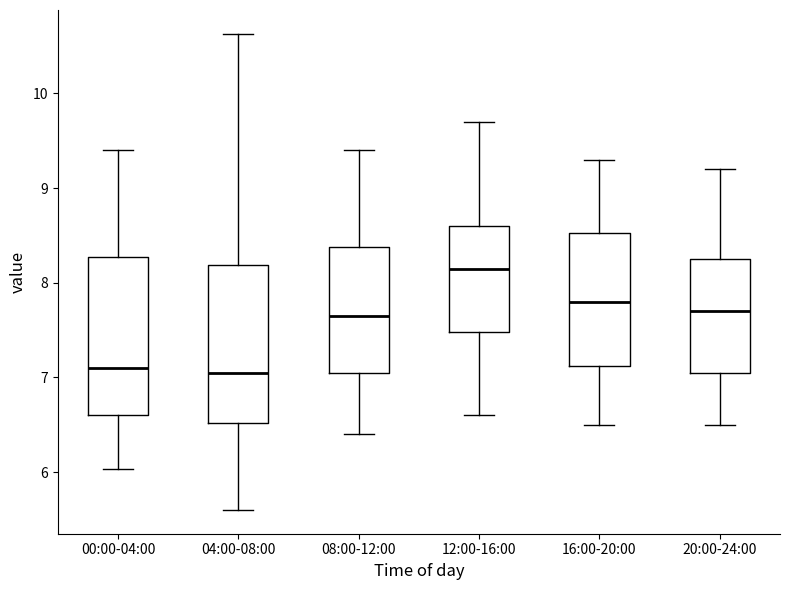

Reading left to right, read every box against the y-axis: the position of its median line, the range the box covers, and the ends of its whiskers. The values are not printed on the chart, so give them approximately, as read against the axis.

00:00-04:00: median 7.1, box 6.6 to 8.3, whiskers 6.0 to 9.4
04:00-08:00: median 7.1, box 6.5 to 8.2, whiskers 5.6 to 10.6
08:00-12:00: median 7.7, box 7.1 to 8.4, whiskers 6.4 to 9.4
12:00-16:00: median 8.2, box 7.5 to 8.6, whiskers 6.6 to 9.7
16:00-20:00: median 7.8, box 7.1 to 8.5, whiskers 6.5 to 9.3
20:00-24:00: median 7.7, box 7.1 to 8.3, whiskers 6.5 to 9.2